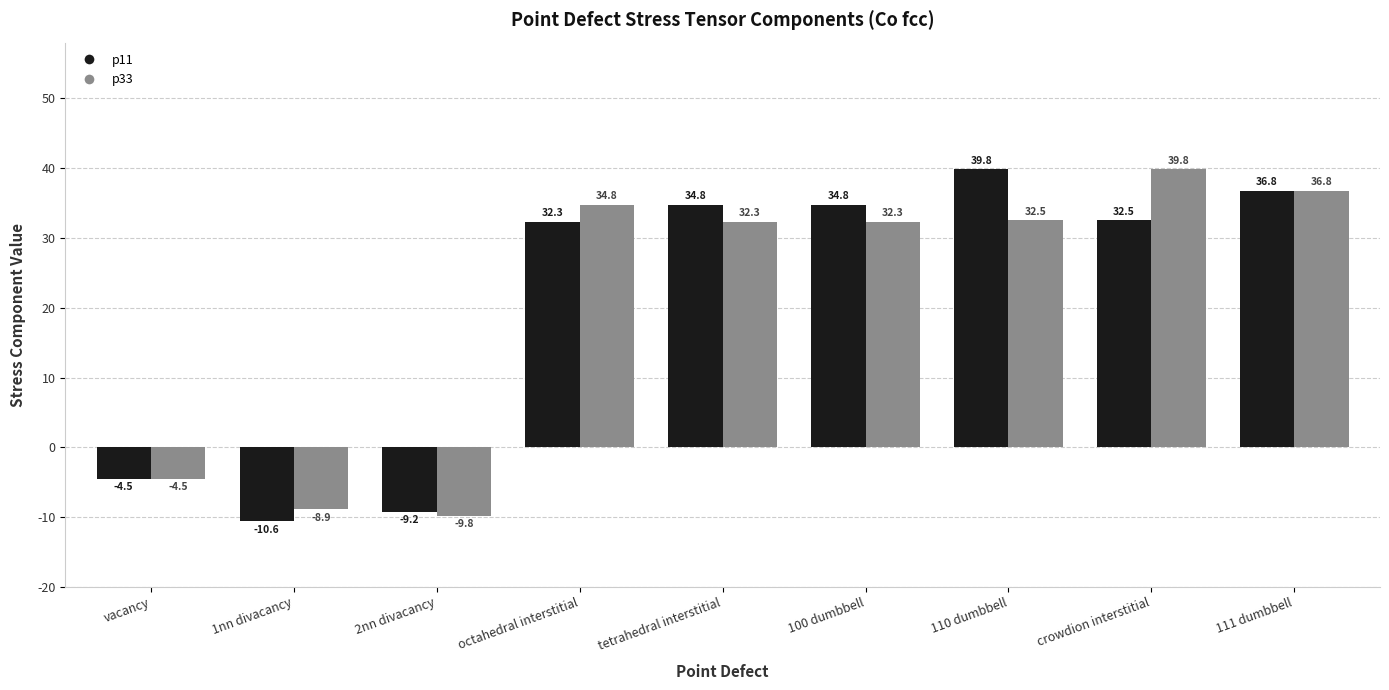

What is the minimum value for p33?

-9.8